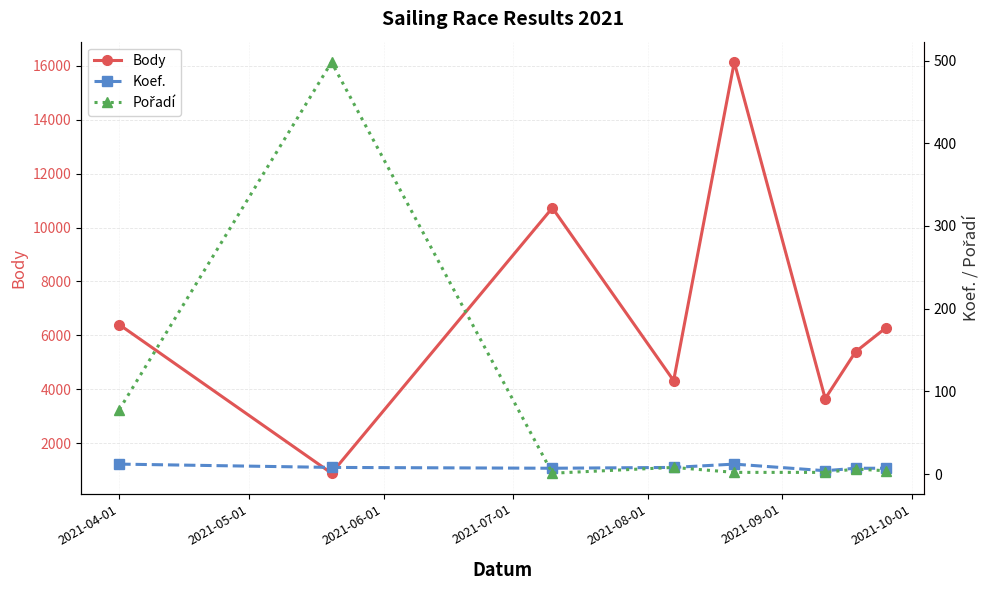

What is the maximum value for Body?

16128